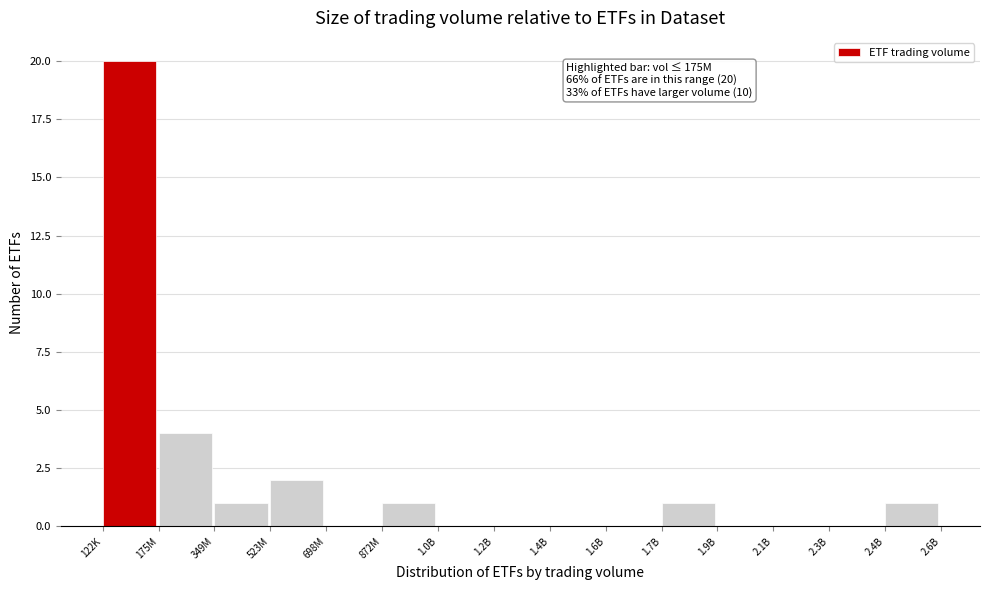

Reading left to right, list all the values displayed in this chart.

122K=20	175M=4	349M=1	523M=2	698M=0	872M=1	1.0B=0	1.2B=0	1.4B=0	1.6B=0	1.7B=1	1.9B=0	2.1B=0	2.3B=0	2.4B=1